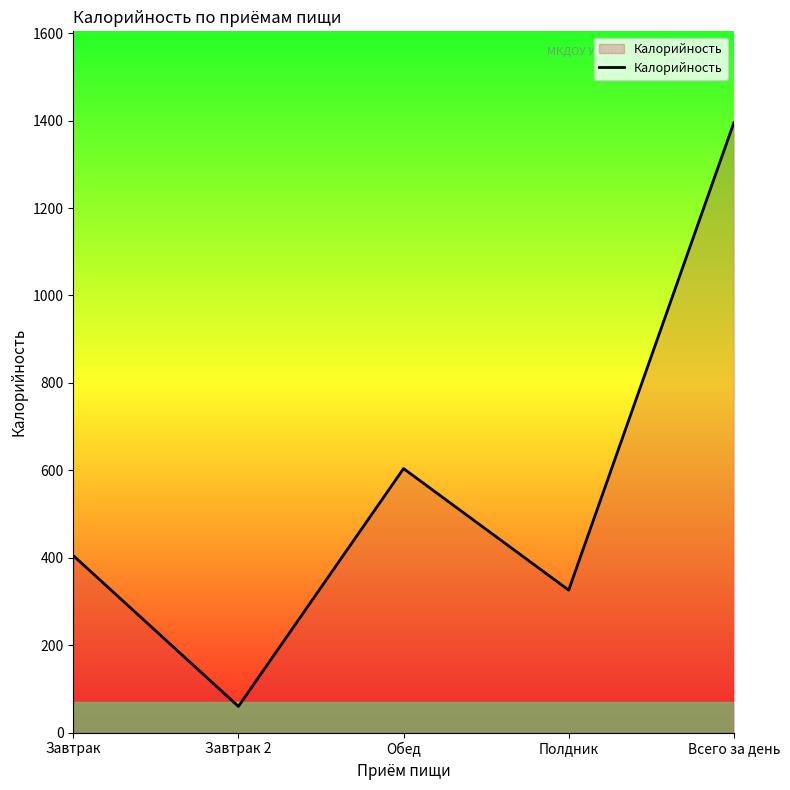

Which label corresponds to the largest value in the chart?

Всего за день